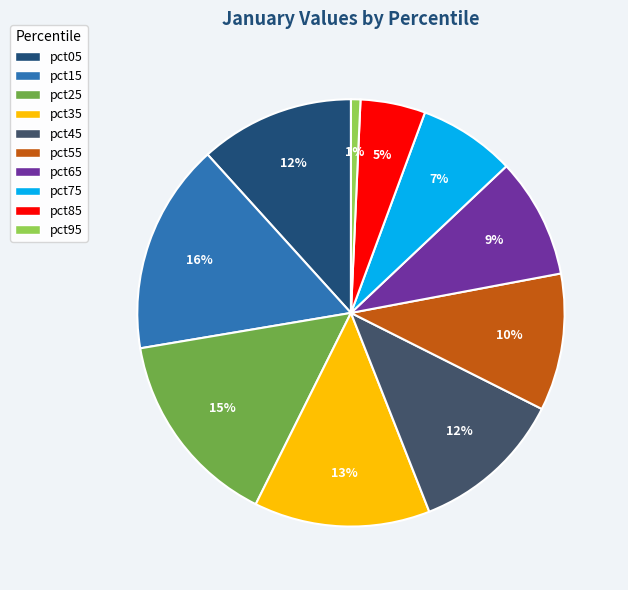

What is the largest slice in the pie chart?

pct15